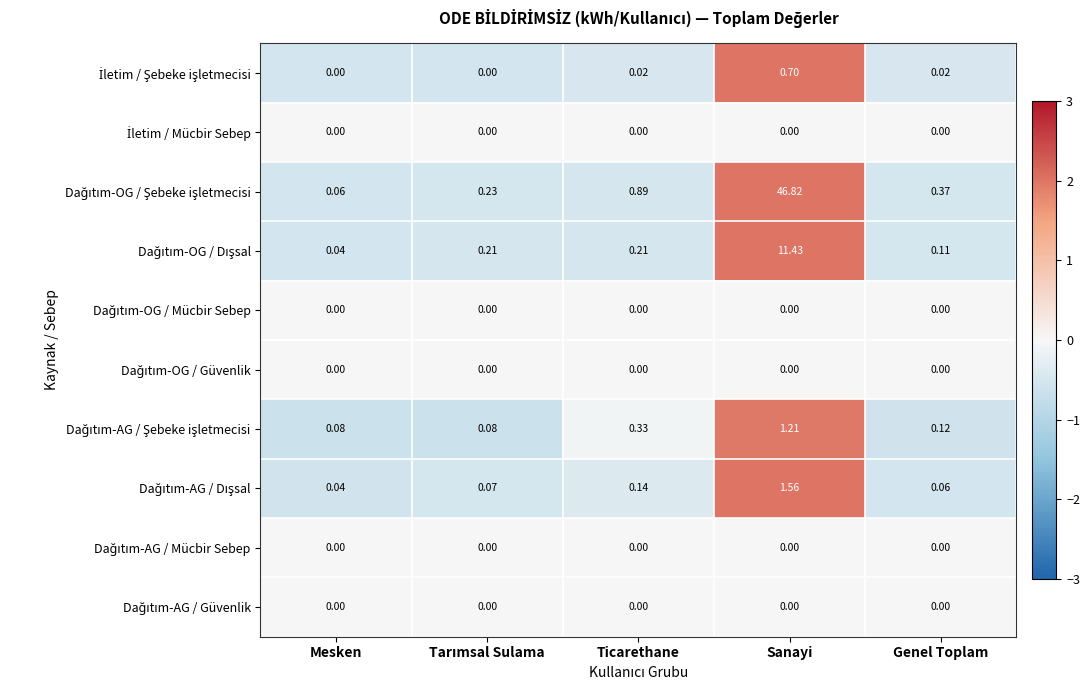

Which label corresponds to the largest value in the chart?

Sanayi